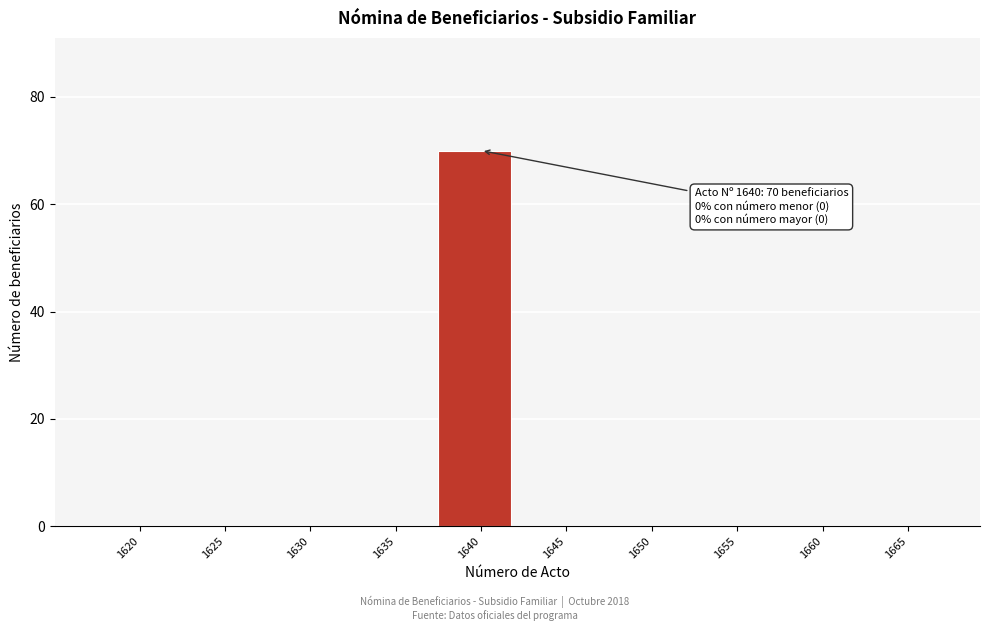

Reading left to right, list all the values displayed in this chart.

1620=0	1625=0	1630=0	1635=0	1640=70	1645=0	1650=0	1655=0	1660=0	1665=0